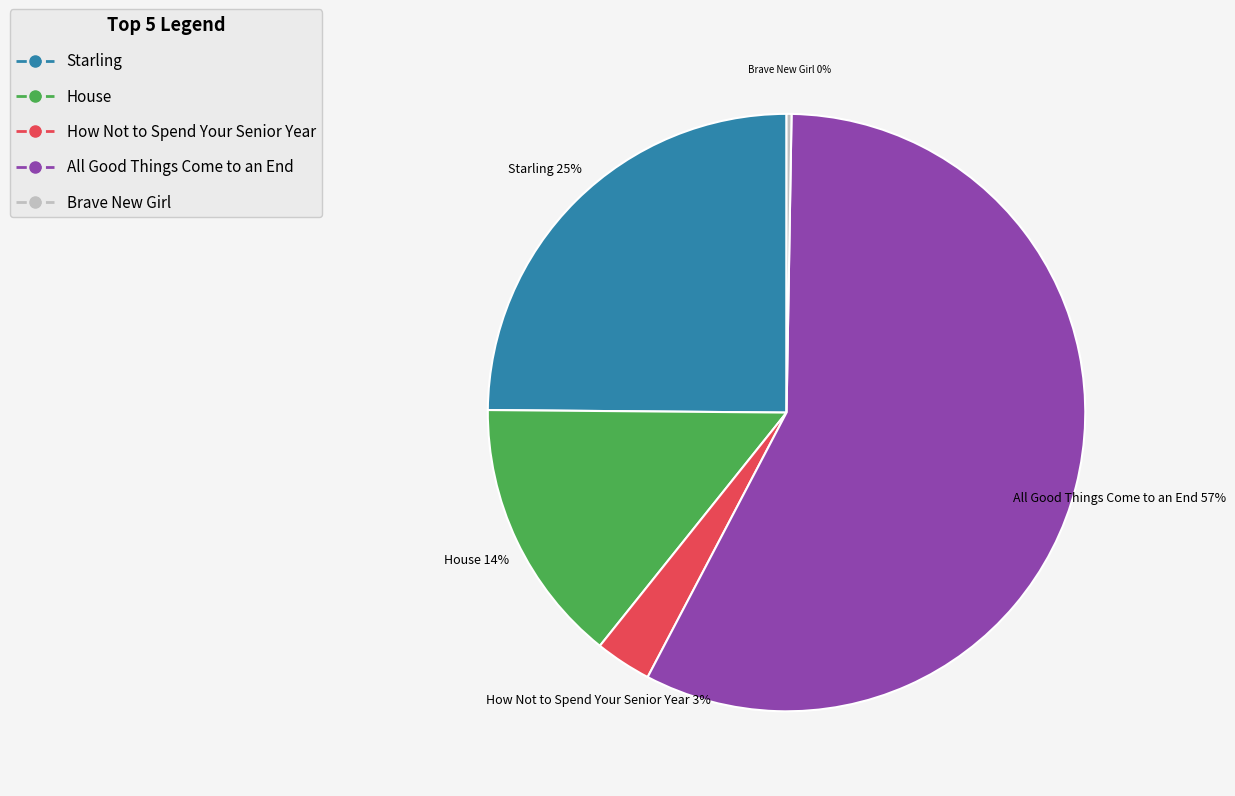

Do House and All Good Things Come to an End together represent more than half of the pie?

Yes